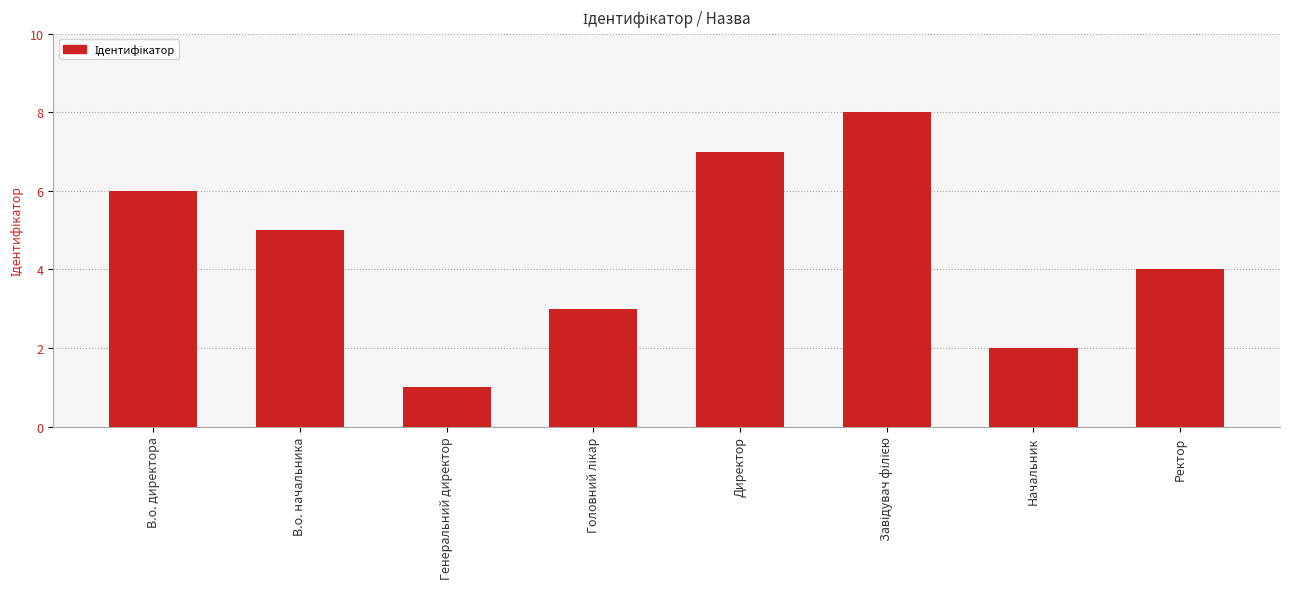

Reading left to right, list all the values displayed in this chart.

6	5	1	3	7	8	2	4